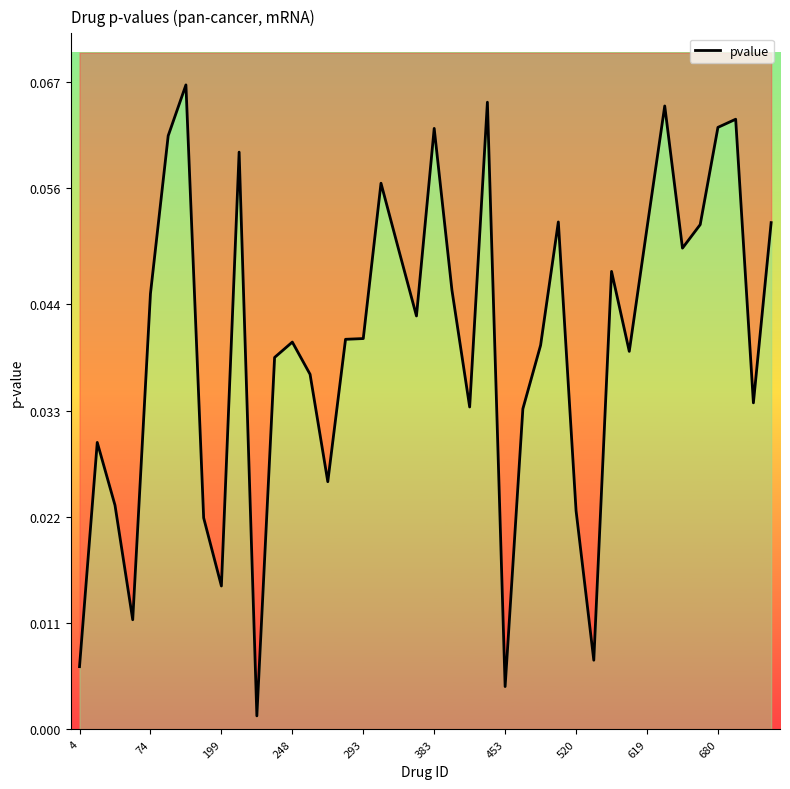

Count the number of categories in the chart.

40